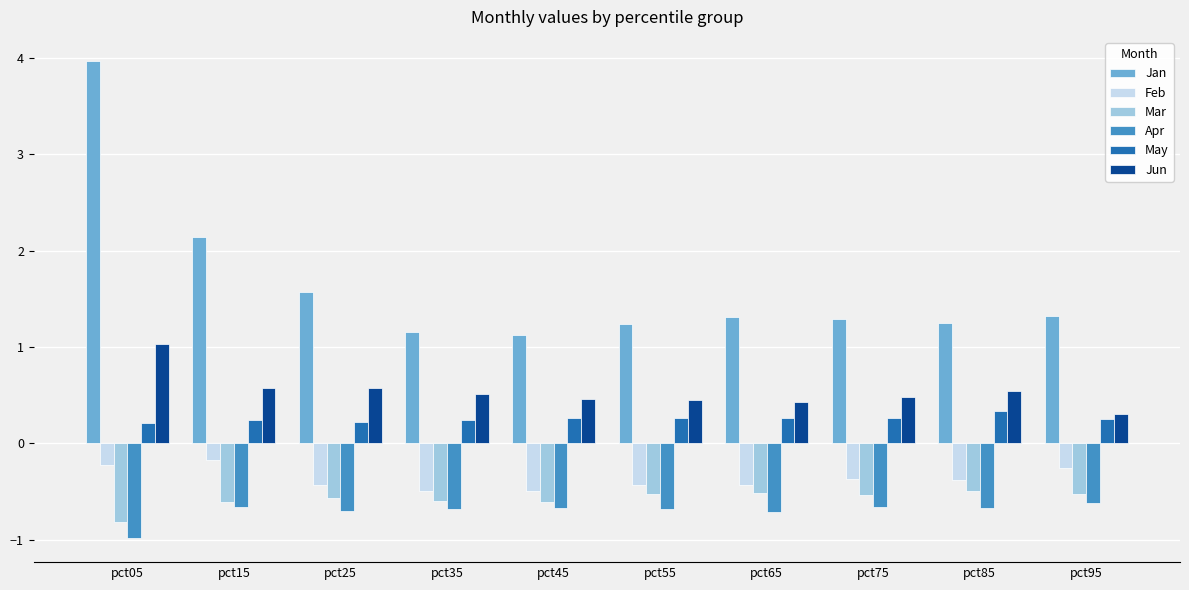

What is the value of the Apr bar at the 10th from the left?

-0.6